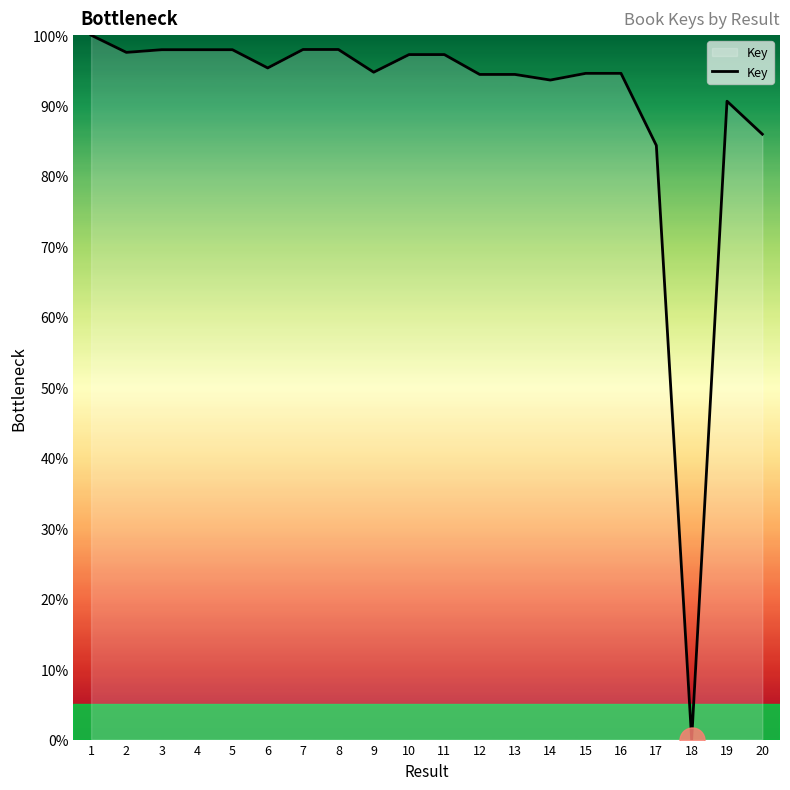

Which category has the lowest value across all series?

18